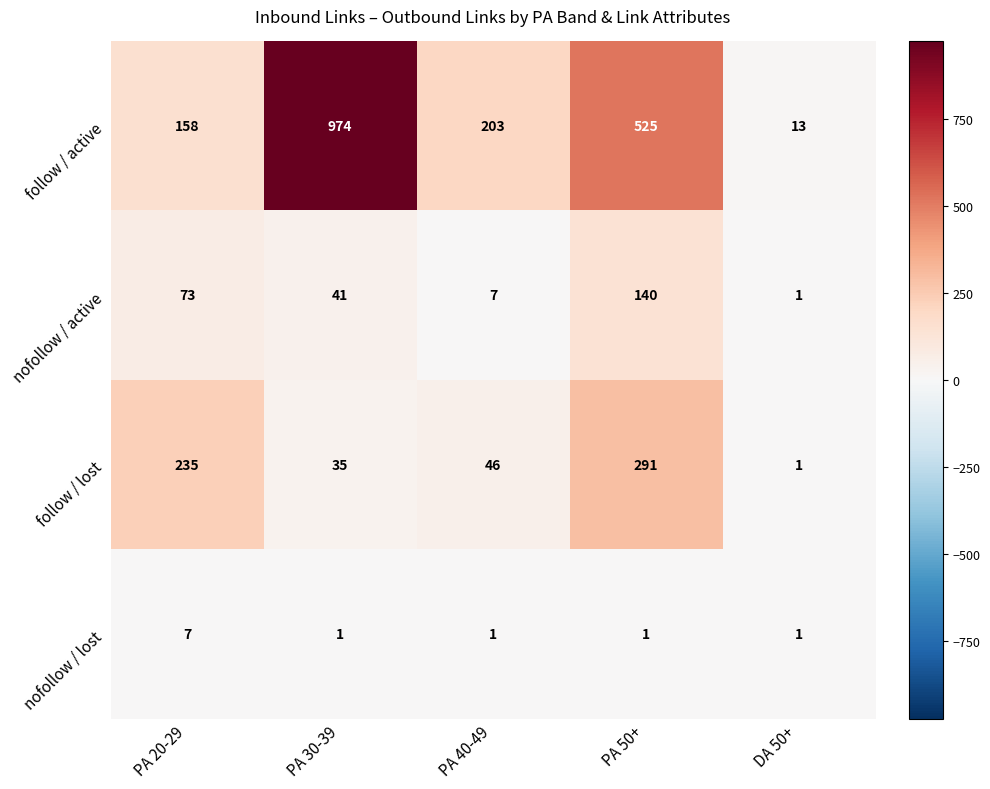

What is the difference between the second highest and minimum values in the nofollow / active series?

72